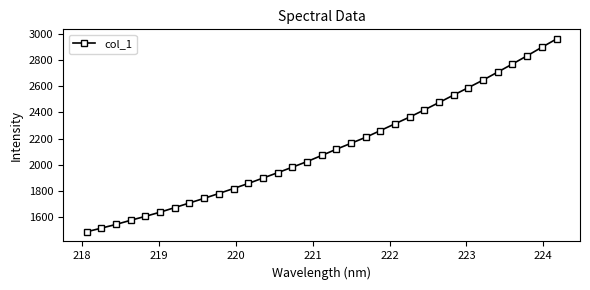

True or false: the data has more than 2 interior local peaks.

False